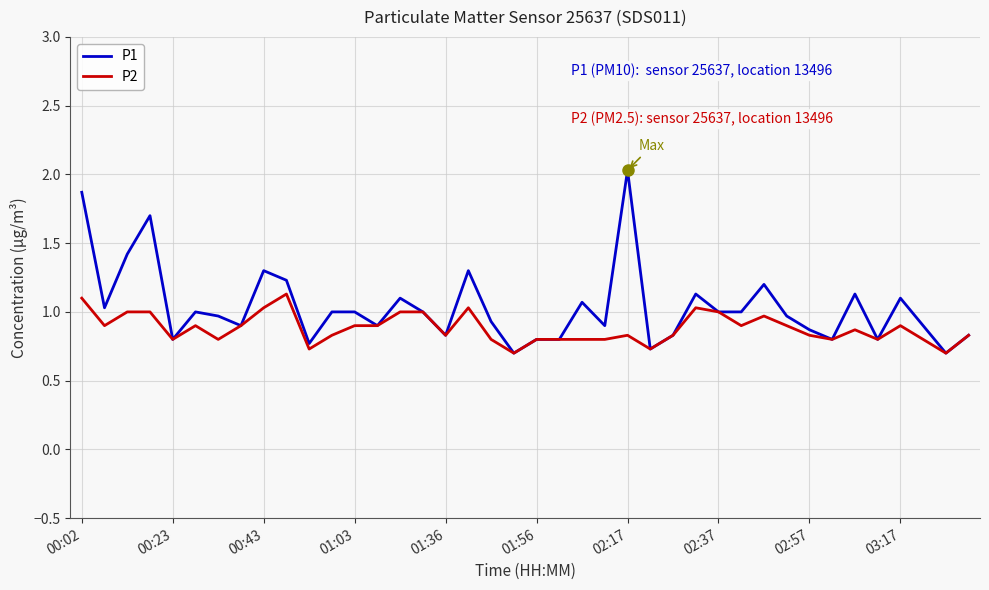

True or false: P1 has more than 0 interior local peaks.

True